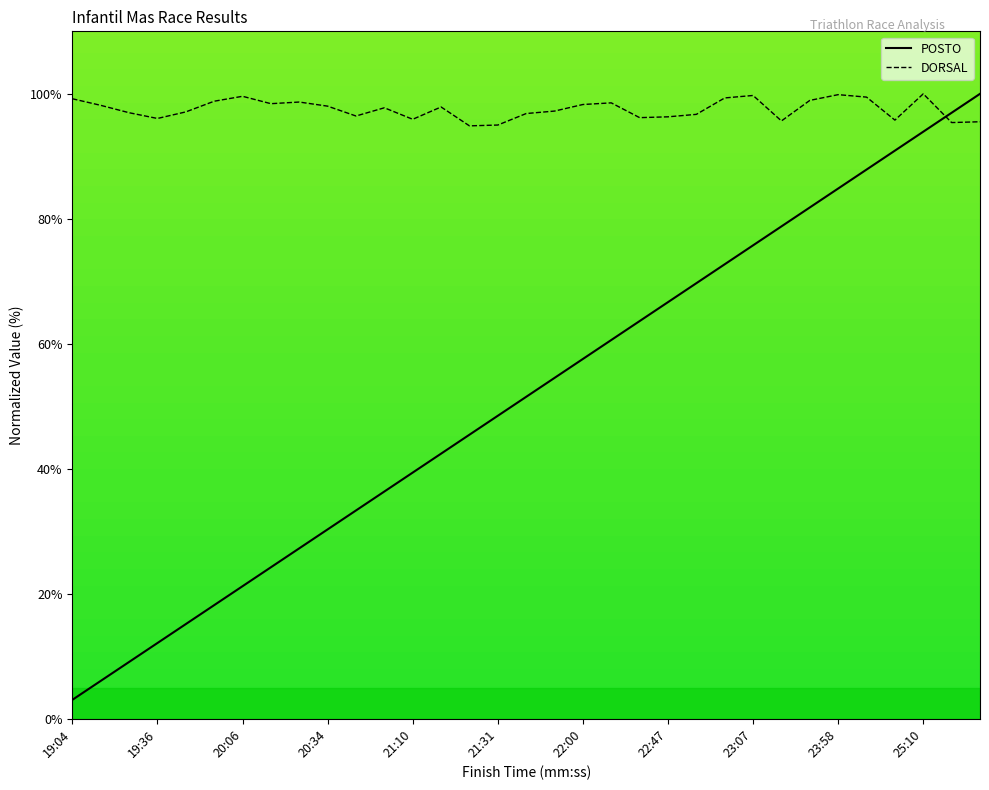

How many categories are shown in the chart?

33